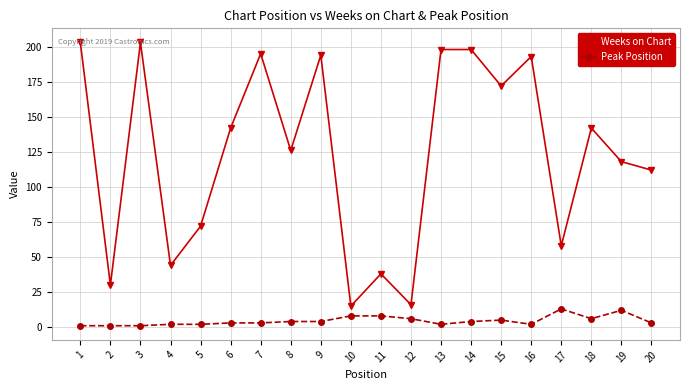

Reading left to right, transcribe all the data shown in this chart.

Weeks on Chart: 1=203	2=30	3=203	4=44	5=72	6=142	7=195	8=126	9=194	10=15	11=38	12=16	13=198	14=198	15=172	16=193	17=58	18=142	19=118	20=112
Peak Position: 1=1	2=1	3=1	4=2	5=2	6=3	7=3	8=4	9=4	10=8	11=8	12=6	13=2	14=4	15=5	16=2	17=13	18=6	19=12	20=3